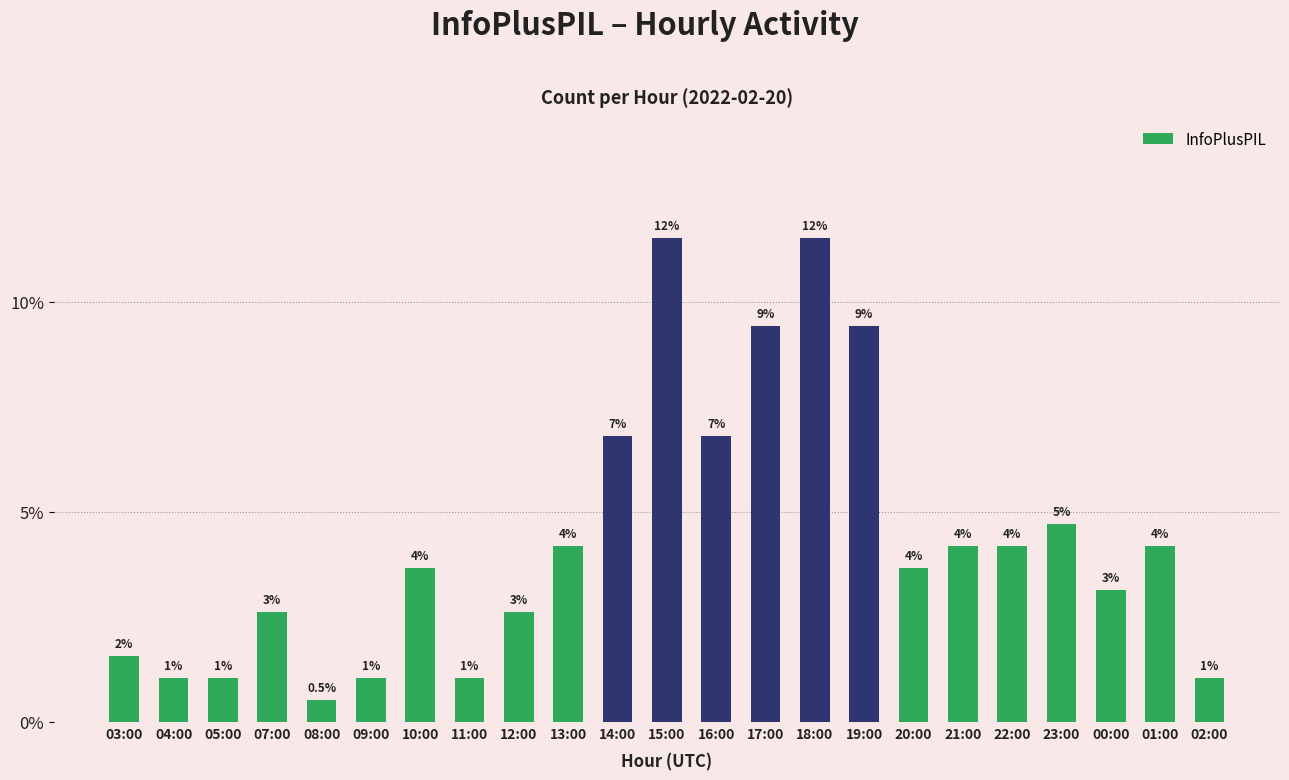

Does the chart contain any negative values?

No